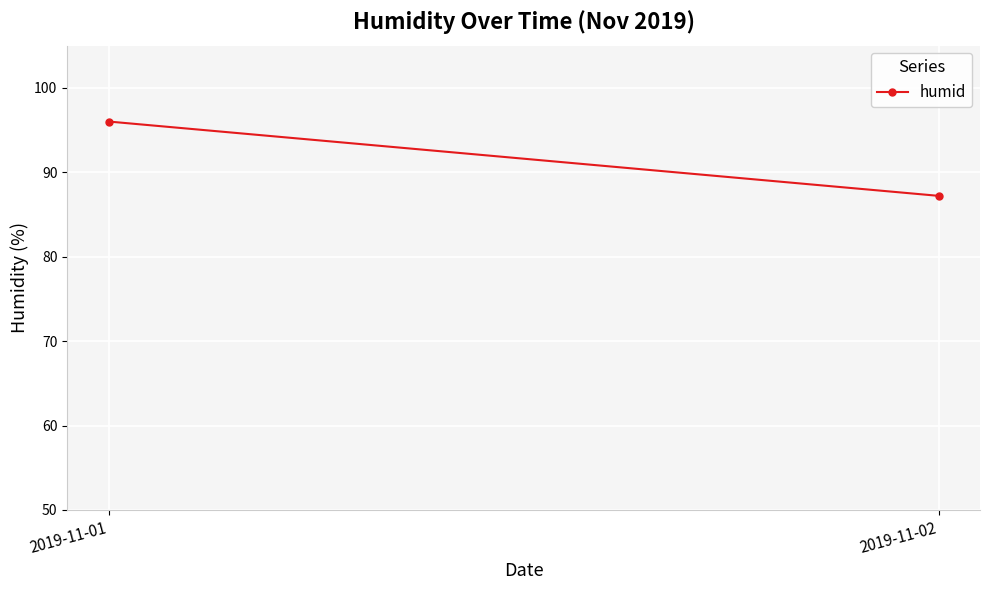

True or false: the data shows 87.2 at 2019-11-02.

True